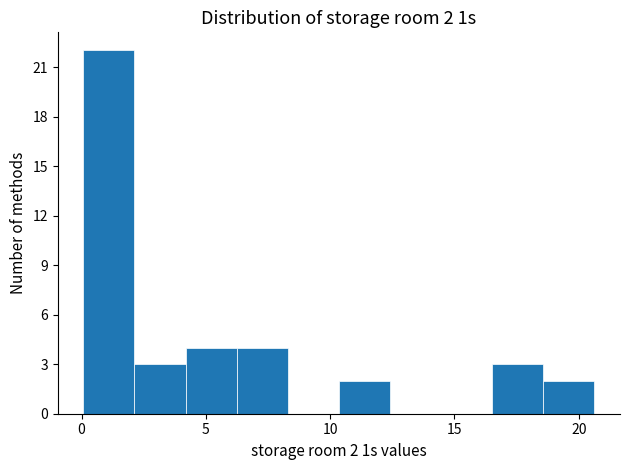

Which range on the x-axis has the tallest bar?

0.0 to 2.0